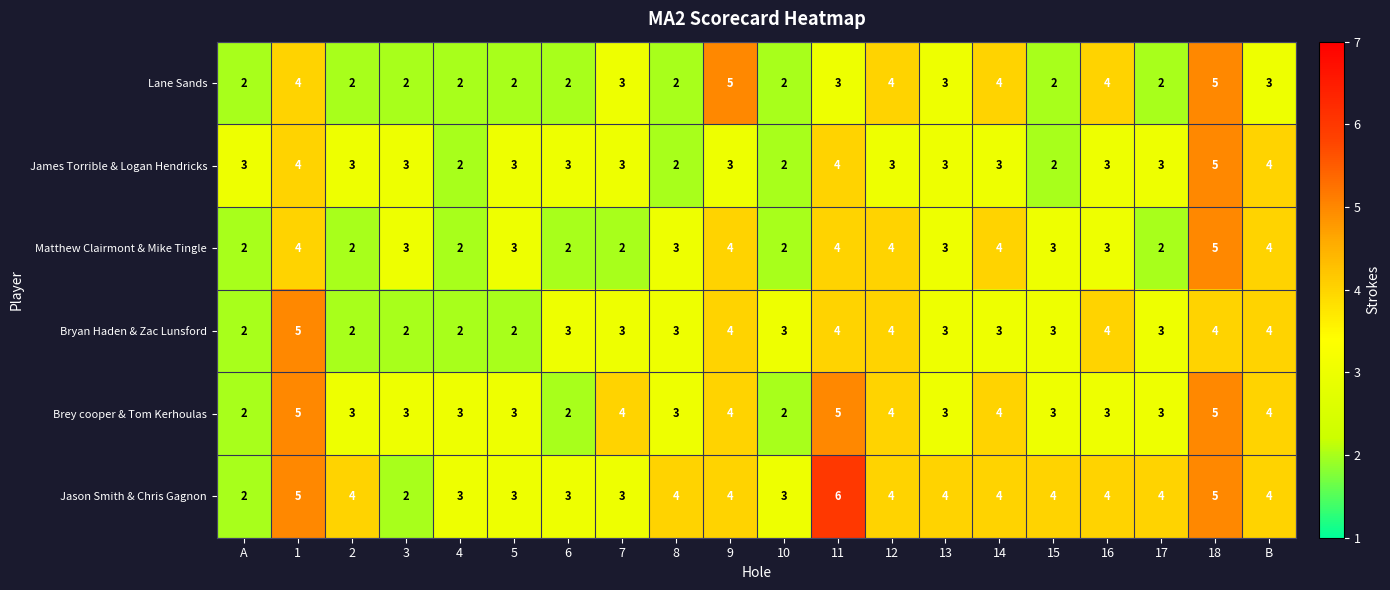

Which series has the largest total across all categories?

Jason Smith & Chris Gagnon